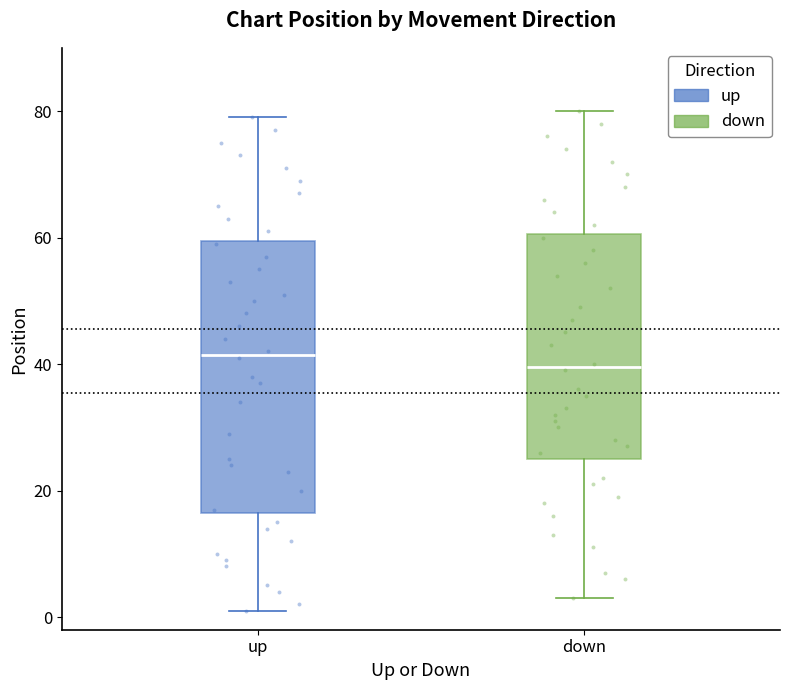

Which box has the lowest median line?

down